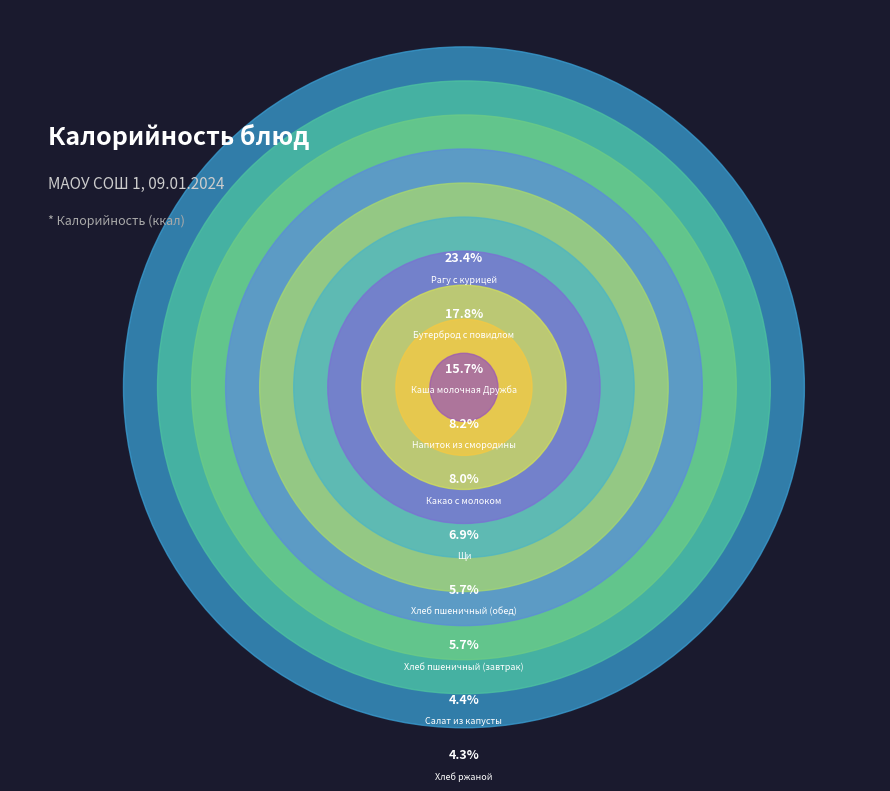

Is it true that Салат из капусты is 1% of the pie?

False